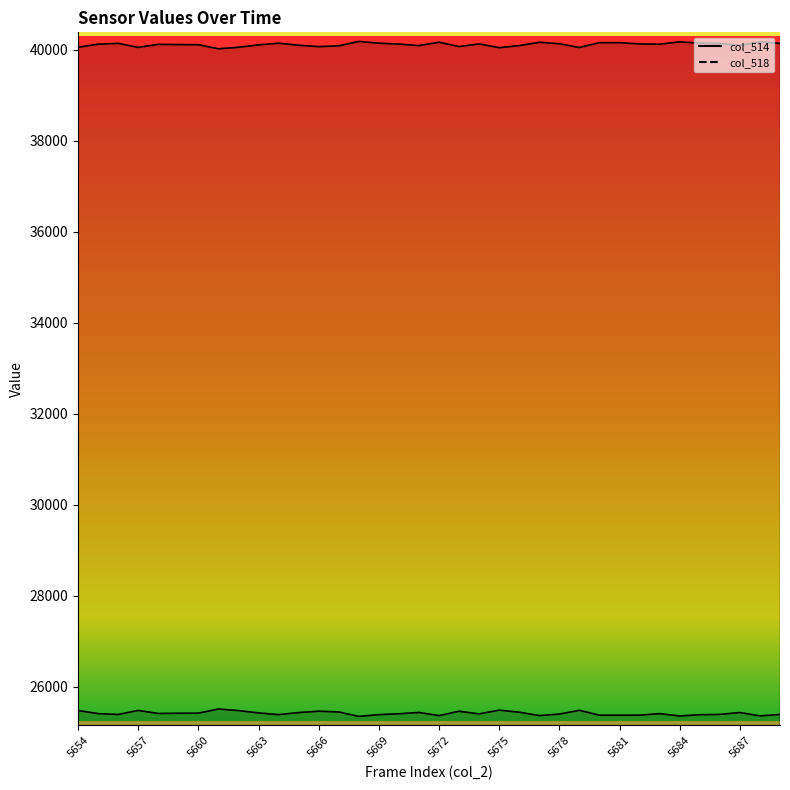

What is the total value across all series at 35?

65535